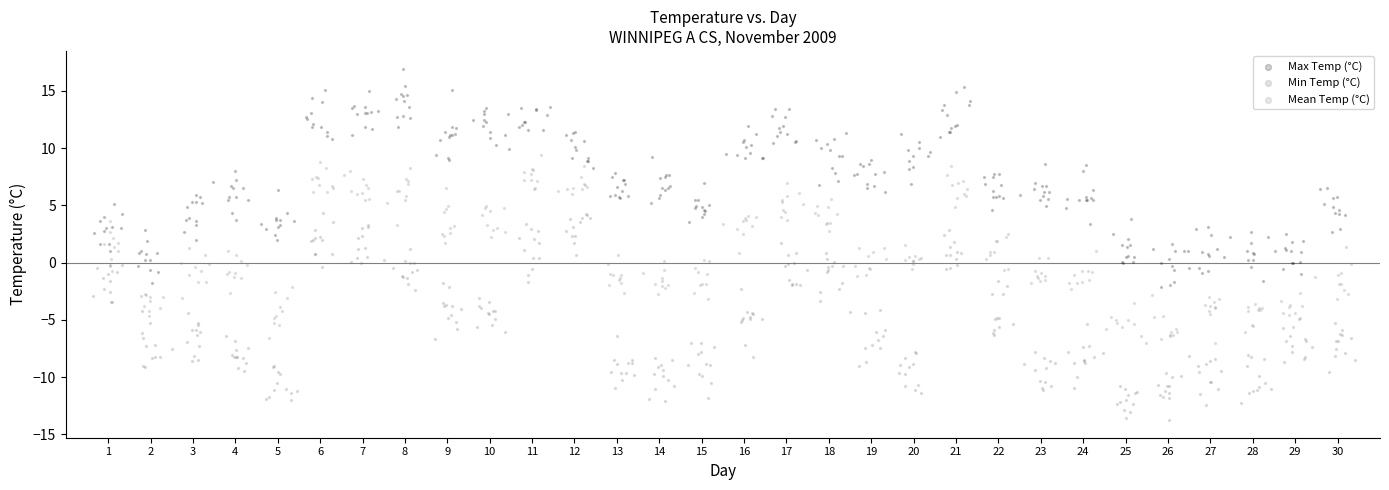

Which series contains the highest Y value?

Max Temp (°C)